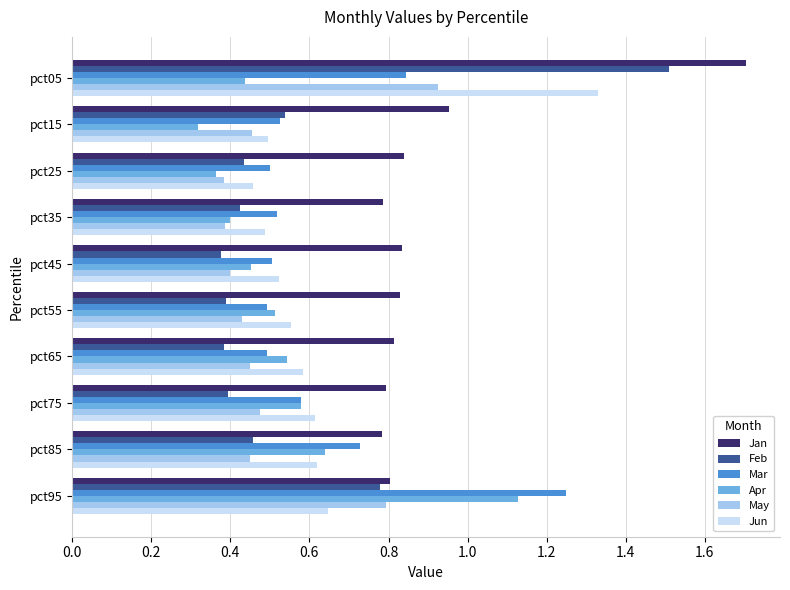

What is the sum of the Jan values at pct05 and pct65?

2.5